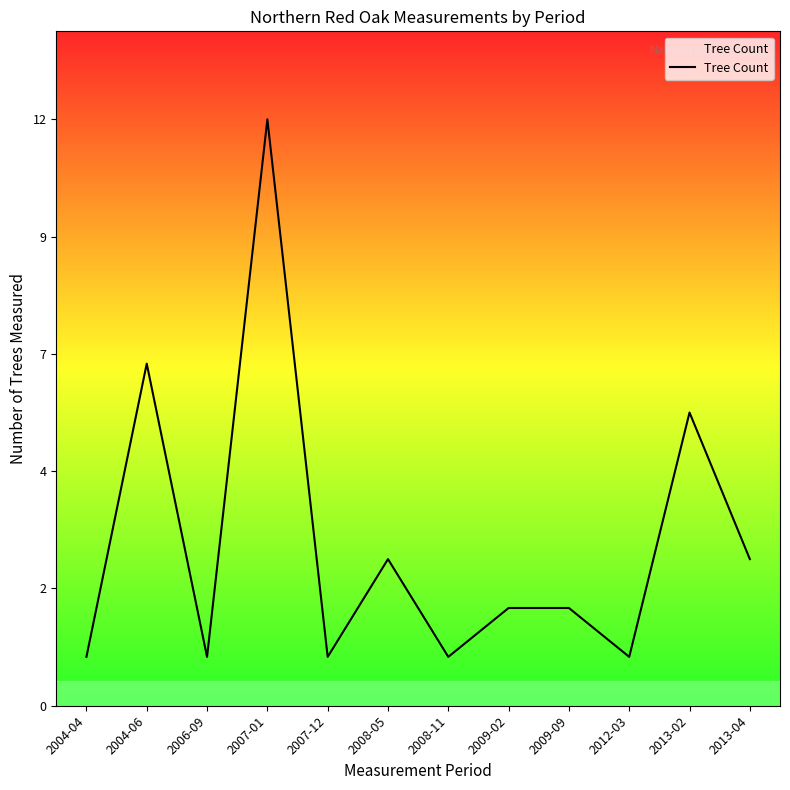

Does the chart have visible grid lines?

No